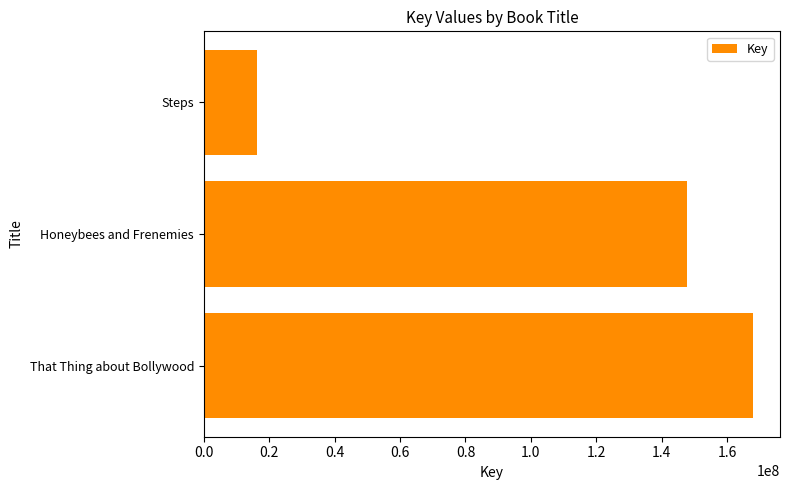

List the labels in order of value, largest first.

That Thing about Bollywood, Honeybees and Frenemies, Steps